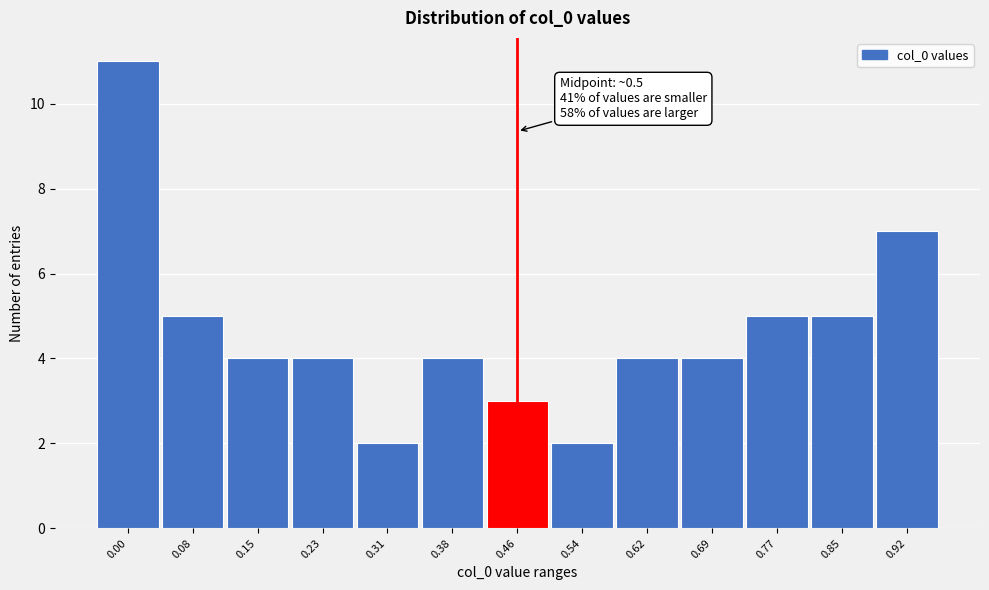

Reading left to right, list all the values displayed in this chart.

11	5	4	4	2	4	3	2	4	4	5	5	7